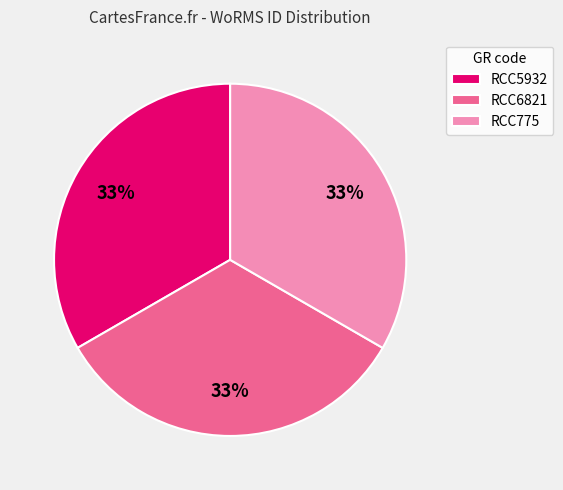

True or false: RCC5932 accounts for 33% of the total.

True